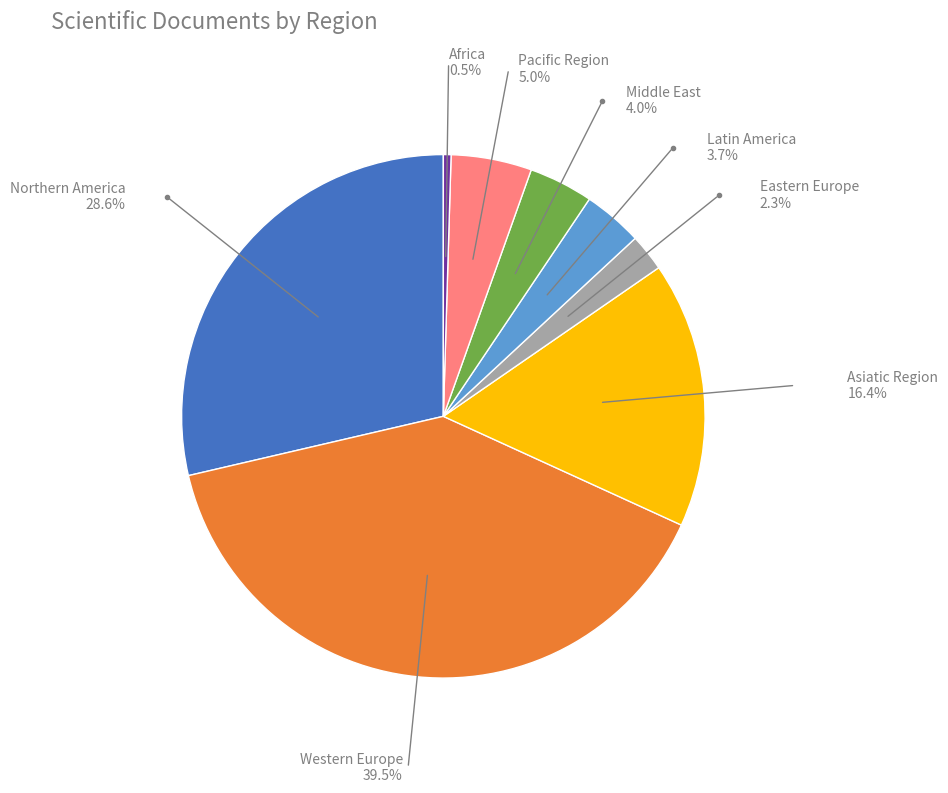

Is there a majority slice in this chart?

No